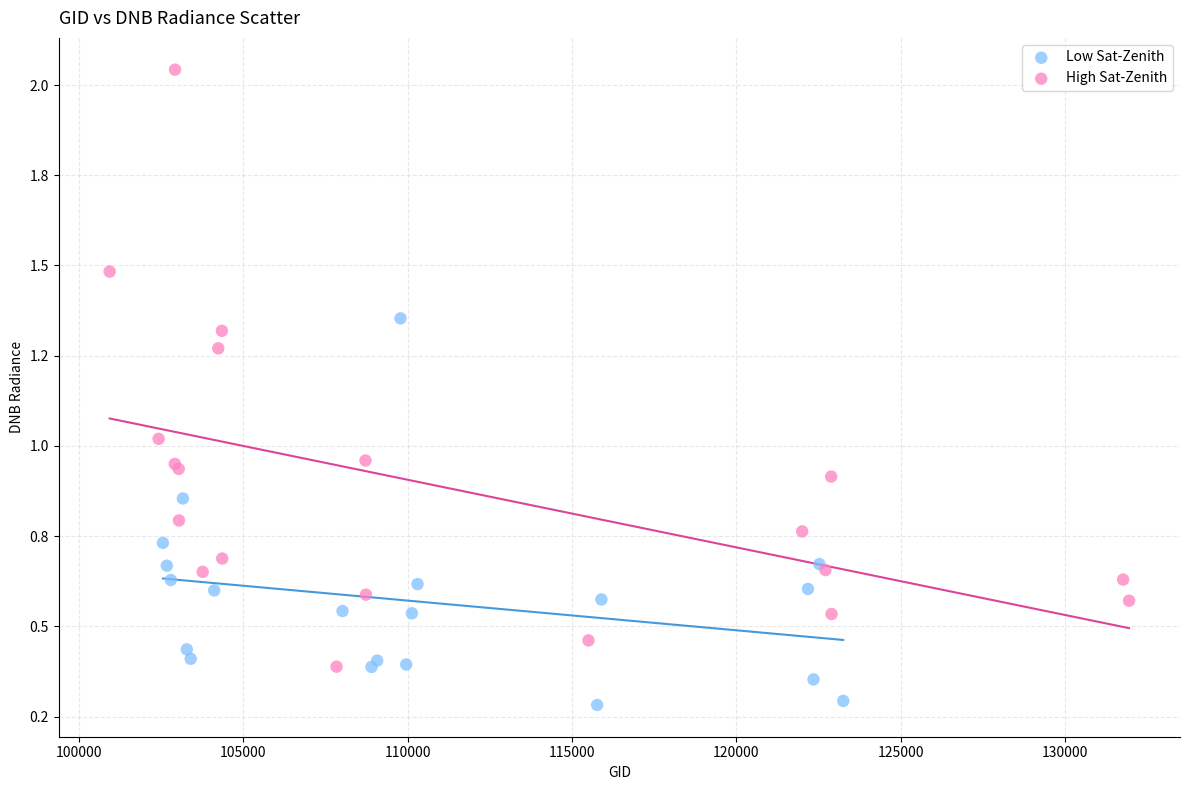

What are all the series names shown in the legend?

Low Sat-Zenith, High Sat-Zenith